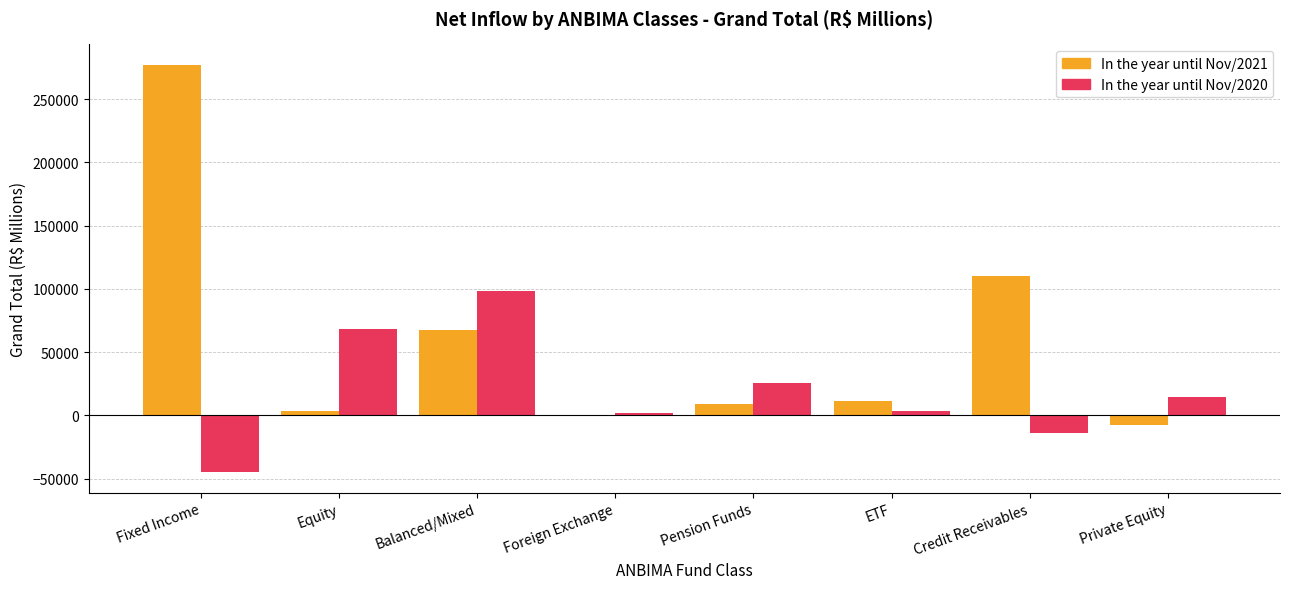

What is the total value across all series at Fixed Income?

232157.5